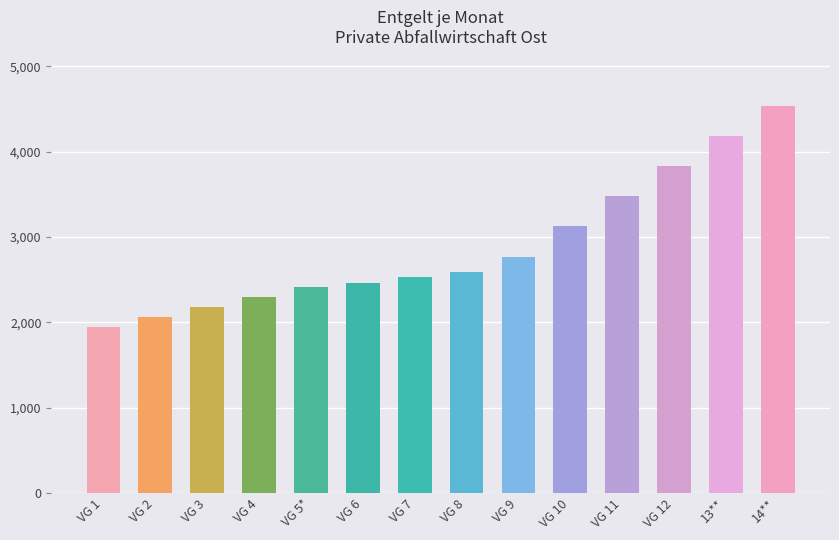

The value at VG 3 is 1375.5. True or false?

False